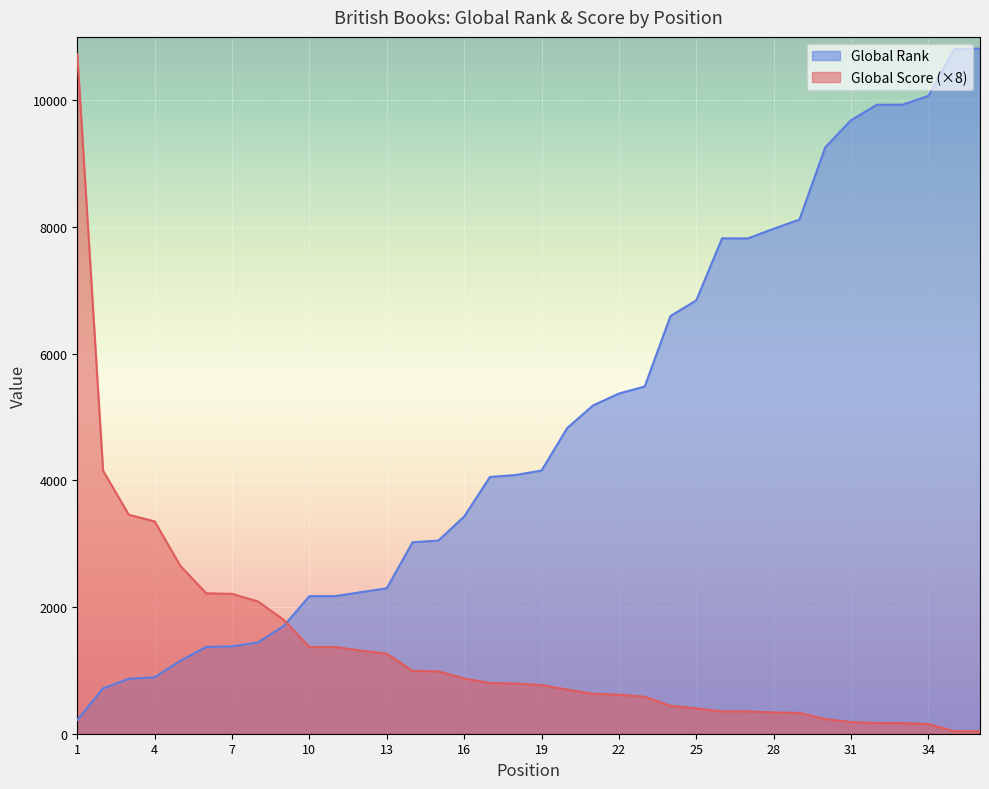

At which category is the sum across all series the highest?

1